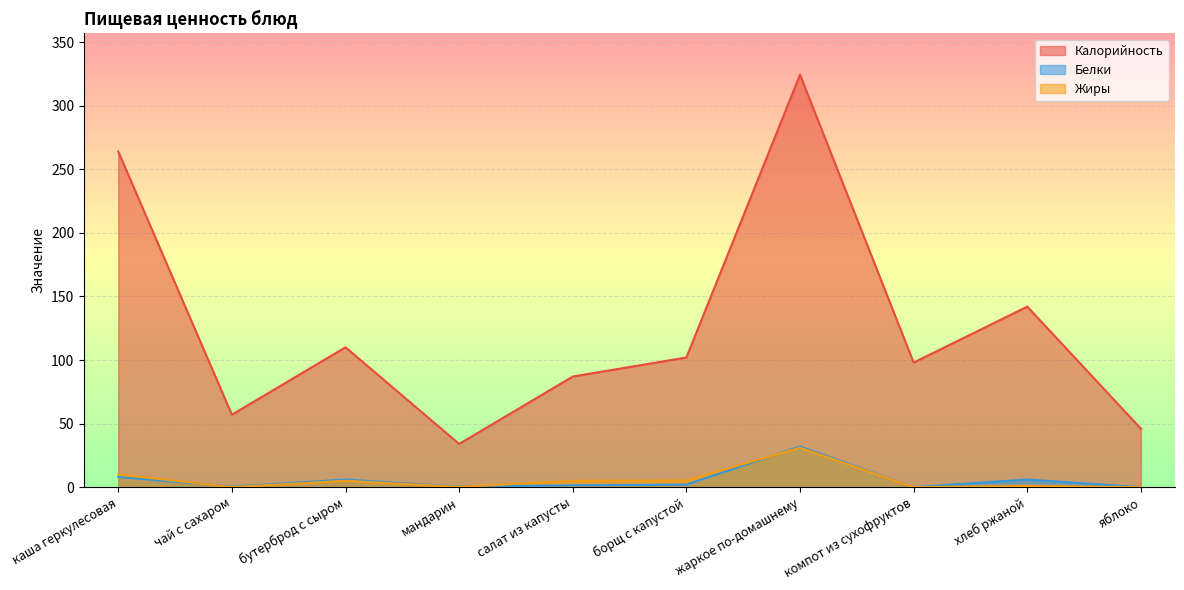

Which series has the largest total across all categories?

Калорийность